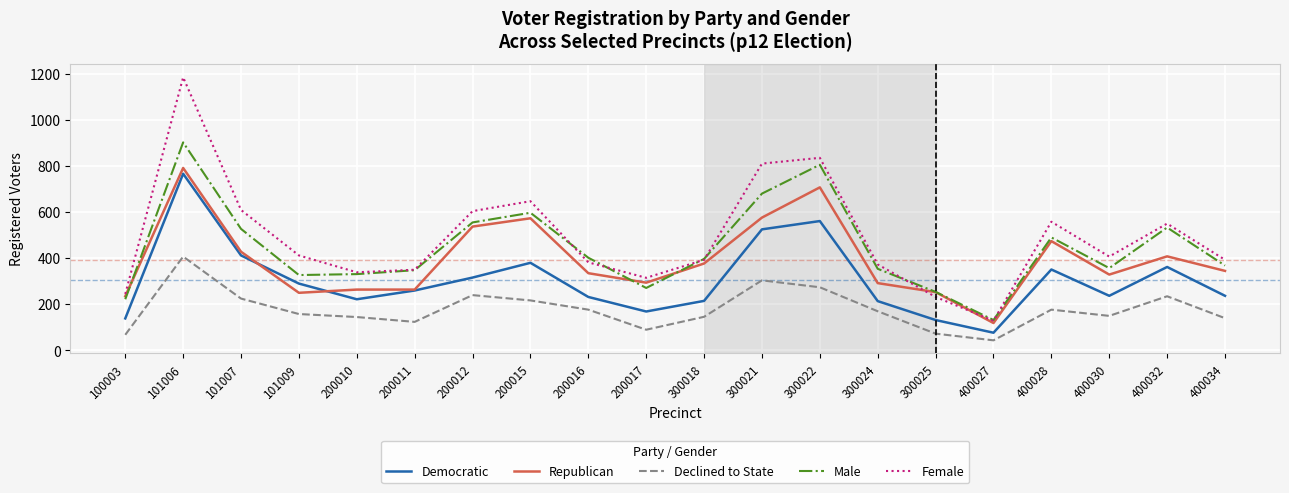

What is the highest value of the Female series?

1184